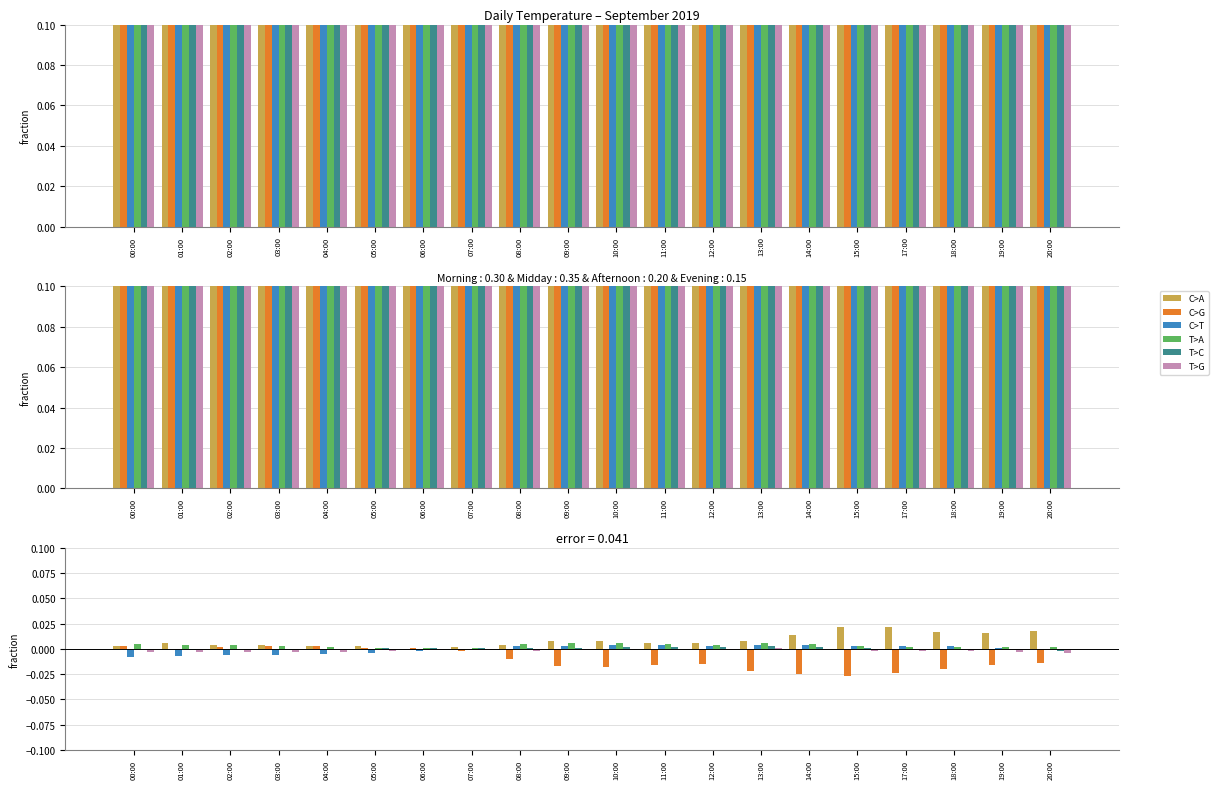

Where does the T>G series first go above 0?

13:00